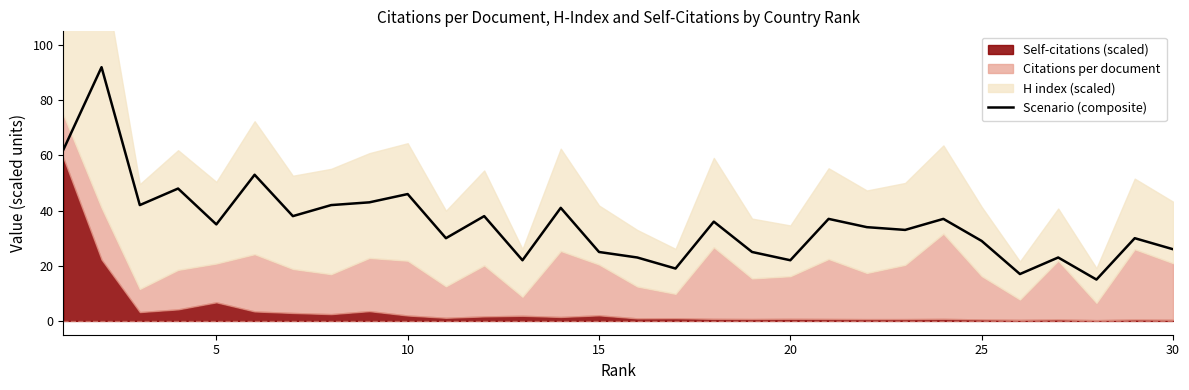

Reading left to right, transcribe all the data shown in this chart.

62	92	42	48	35	53	38	42	43	46	30	38	22	41	25	23	19	36	25	22	37	34	33	37	29	17	23	15	30	26